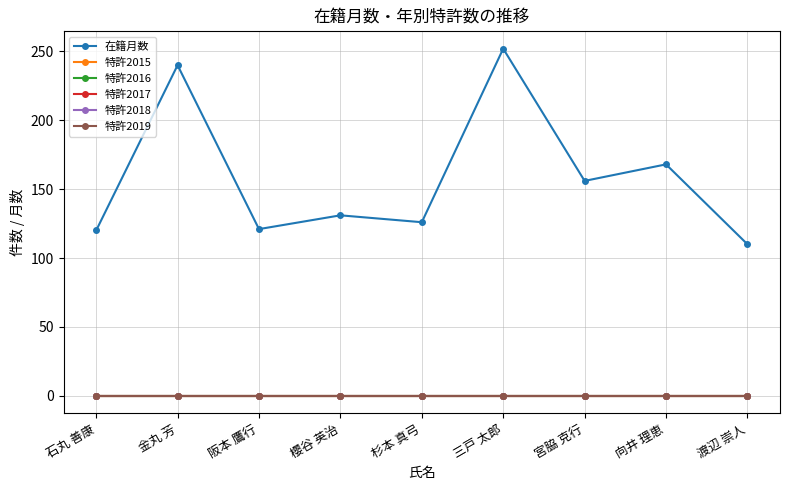

Is it true that 在籍月数 equals 126 at 杉本 真弓?

True